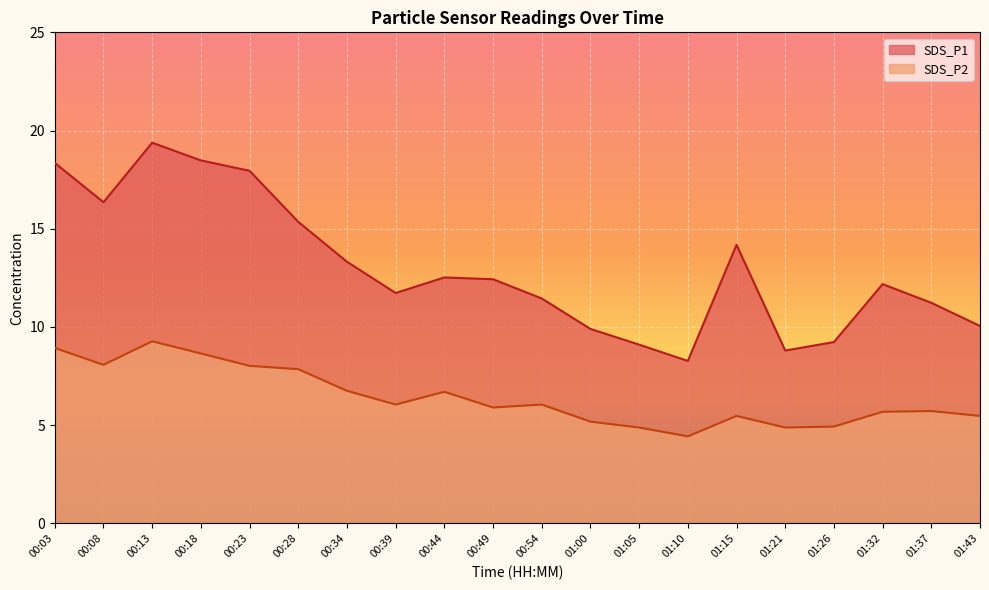

Reading right to left, list all the values displayed in this chart.

SDS_P1: 01:43=10.1	01:37=11.2	01:32=12.2	01:26=9.2	01:21=8.8	01:15=14.2	01:10=8.3	01:05=9.1	01:00=9.9	00:54=11.4	00:49=12.4	00:44=12.5	00:39=11.7	00:34=13.3	00:28=15.3	00:23=17.9	00:18=18.5	00:13=19.4	00:08=16.4	00:03=18.4
SDS_P2: 01:43=5.5	01:37=5.7	01:32=5.7	01:26=4.9	01:21=4.9	01:15=5.5	01:10=4.4	01:05=4.9	01:00=5.2	00:54=6.0	00:49=5.9	00:44=6.7	00:39=6.0	00:34=6.8	00:28=7.8	00:23=8.0	00:18=8.7	00:13=9.3	00:08=8.1	00:03=8.9